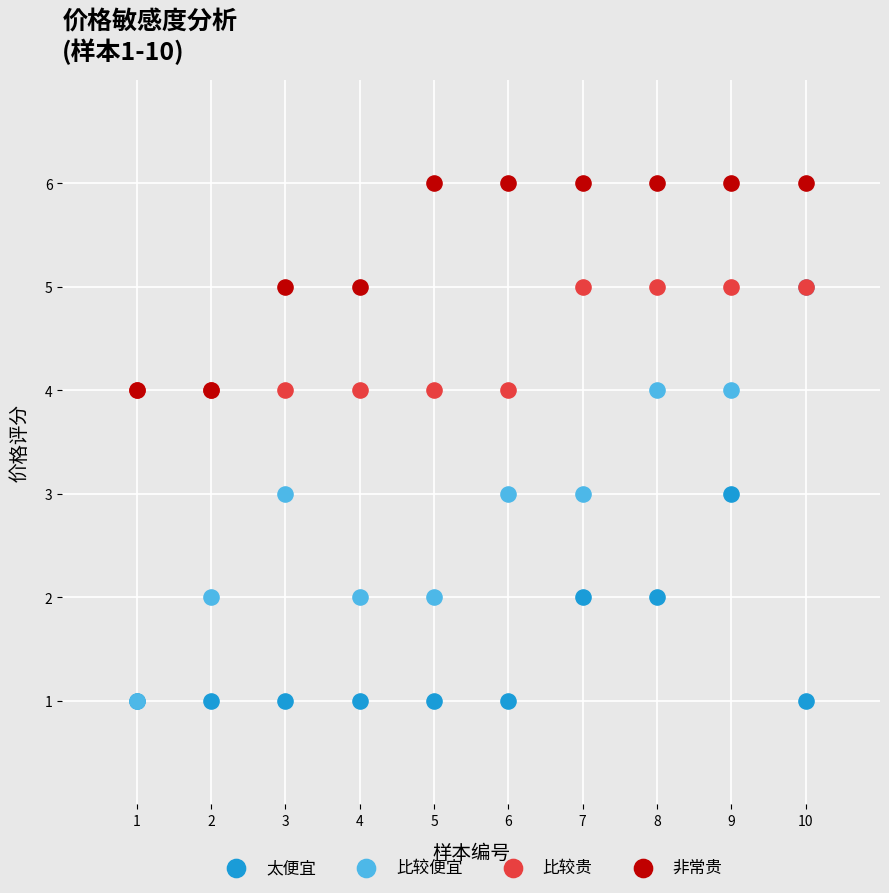

What are all the series names shown in the legend?

太便宜, 比较便宜, 比较贵, 非常贵